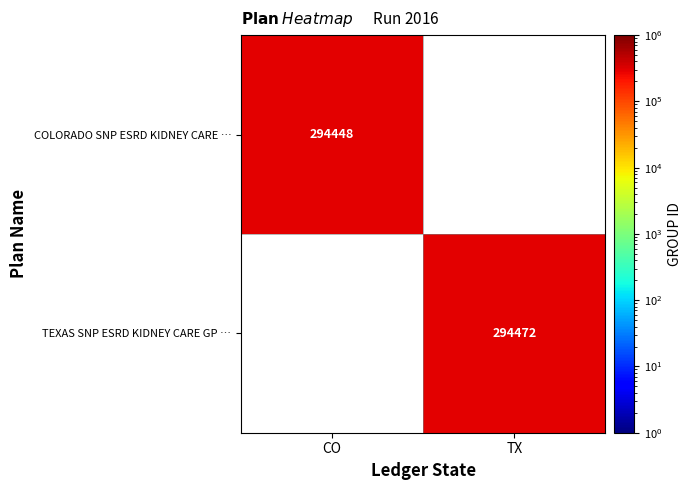

What is the minimum value shown in the chart?

294448.0